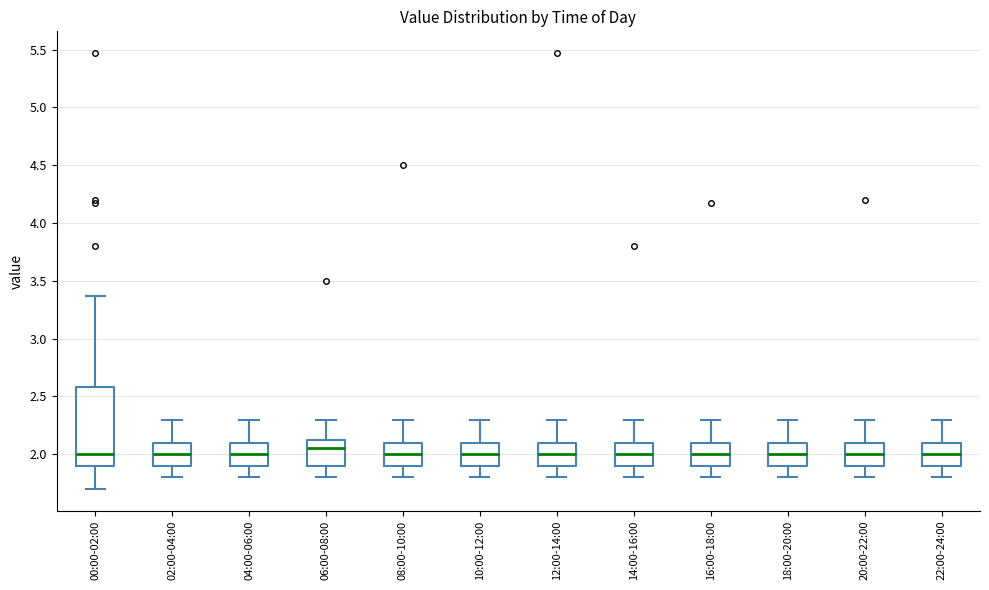

Where does the median line of the box for 10:00-12:00 sit on the y-axis? The values are not printed on the chart, so give them approximately, as read against the axis.

2.00